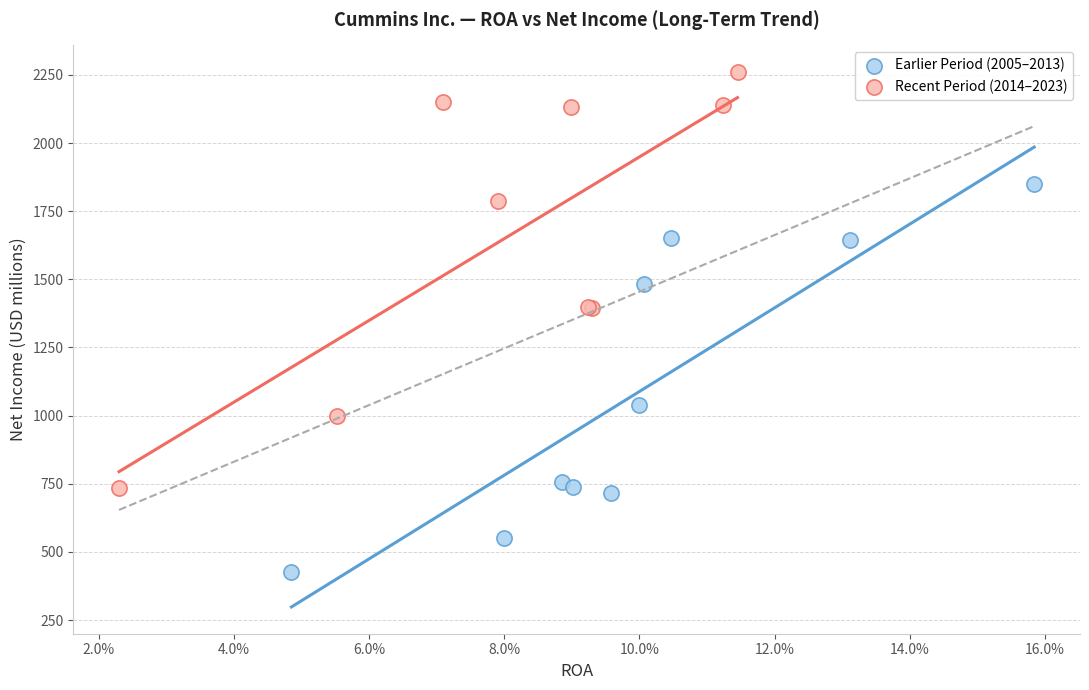

Which series contains the highest Y value?

Recent Period (2014–2023)